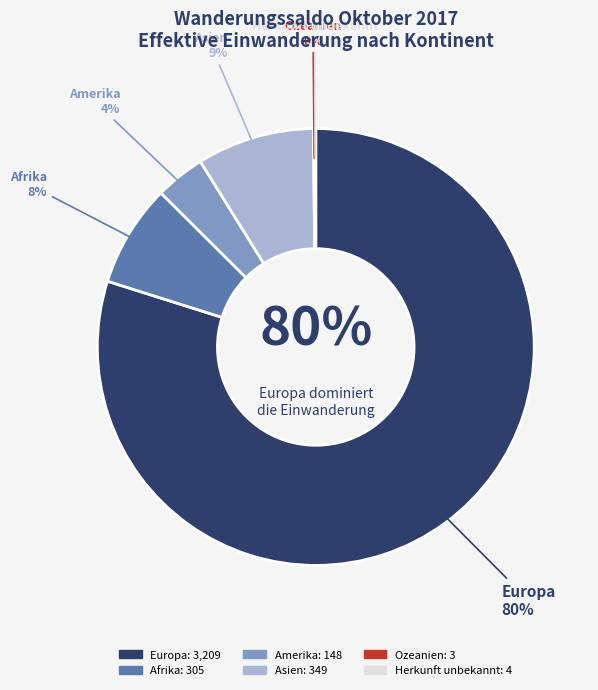

The Amerika slice represents 4% of the pie. True or false?

True